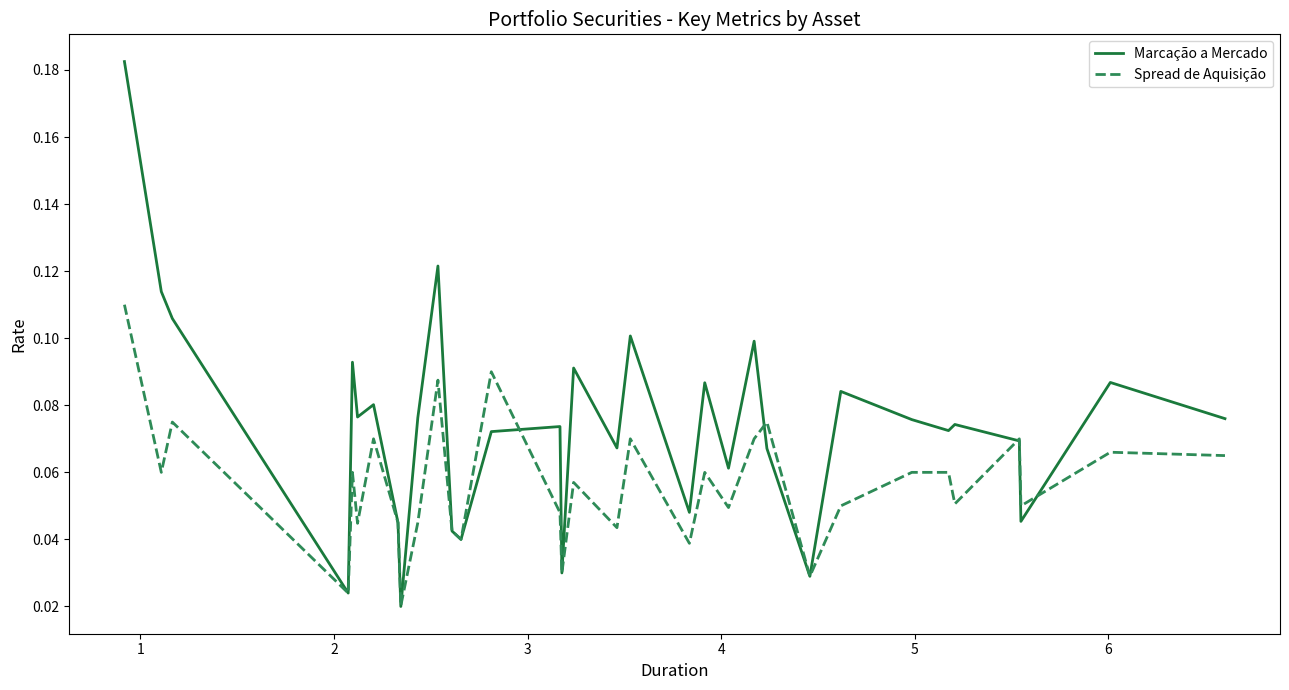

True or false: Spread de Aquisição and Marcação a Mercado cross at least once.

True